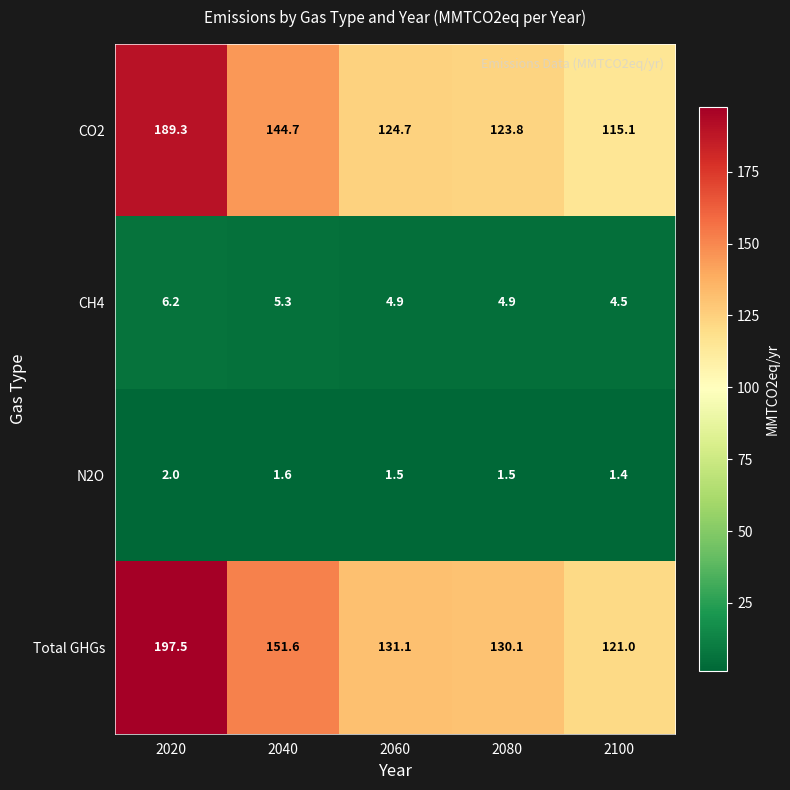

How many data points does each series have?

5